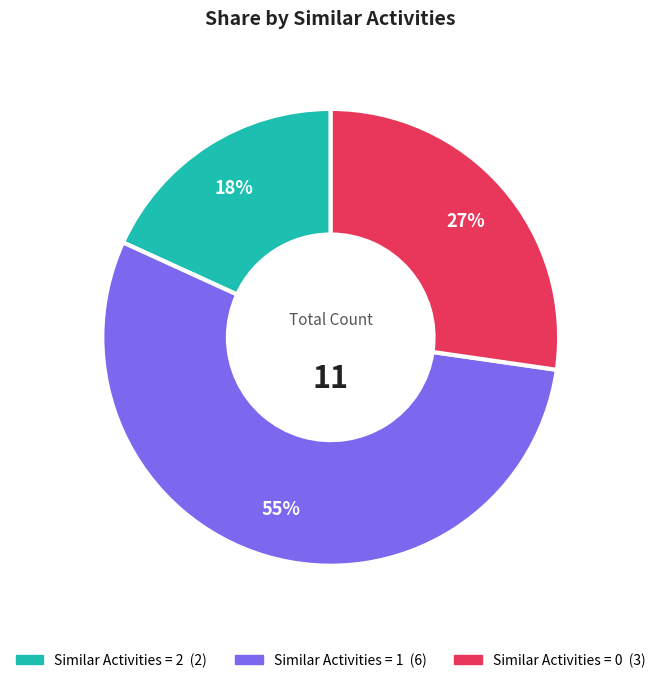

Is there a majority slice in this chart?

Yes